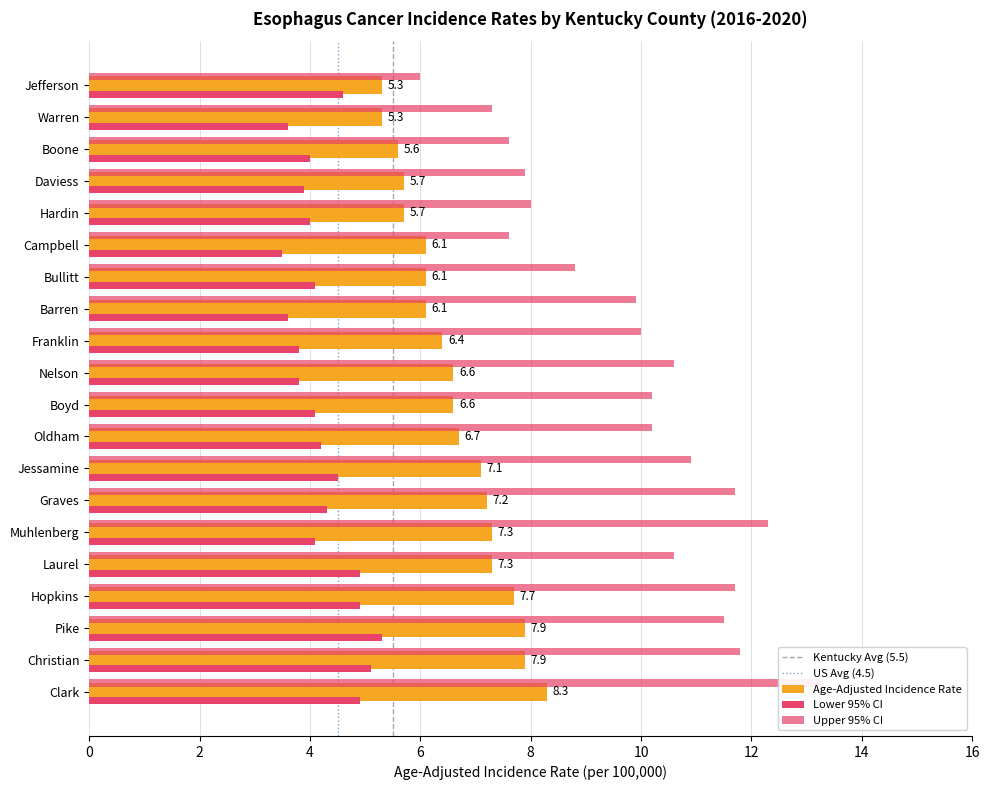

Count the number of categories in the chart.

20